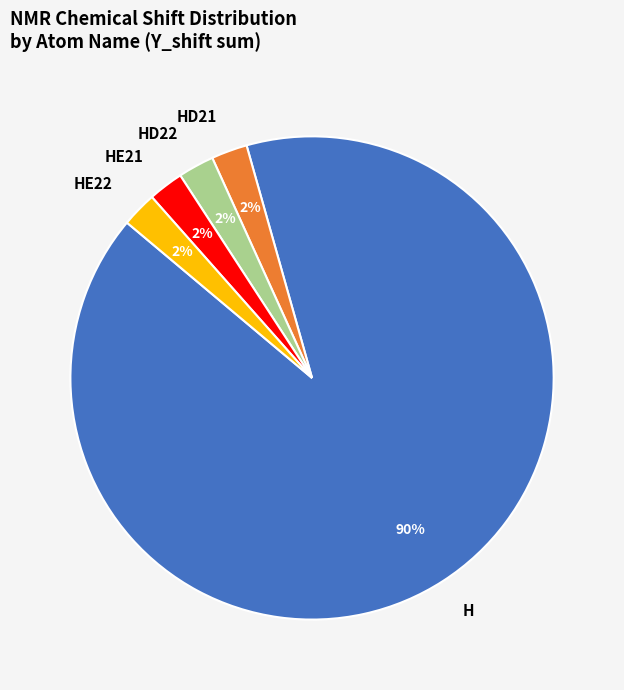

Between HD21 and H, which is larger?

H